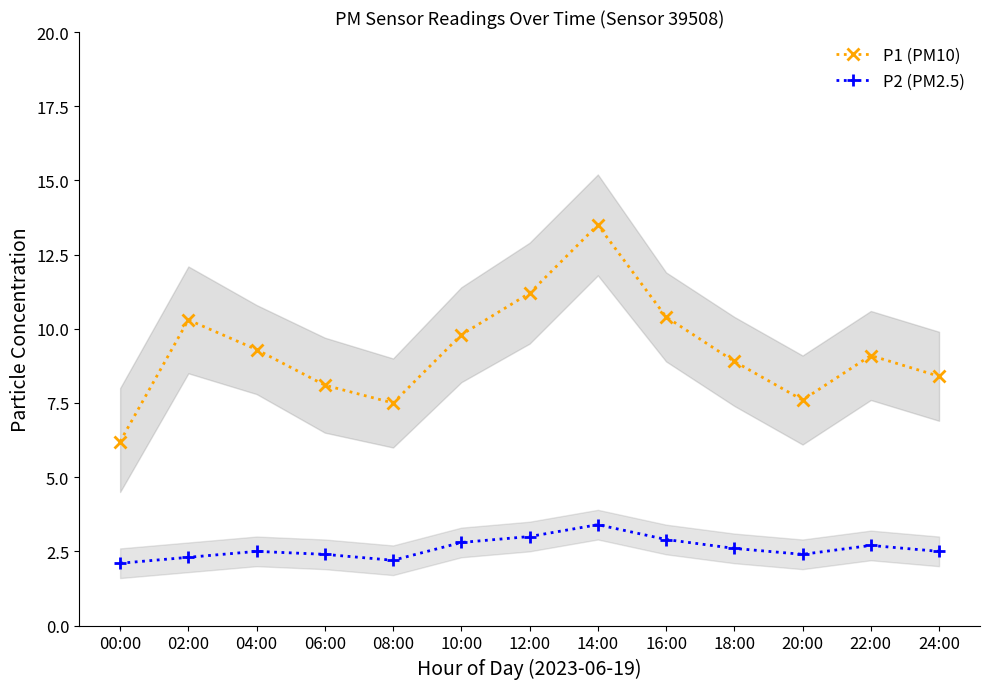

Is the value of P2 (PM2.5) at 14:00 greater than the value of P1 (PM10) at 16:00?

No